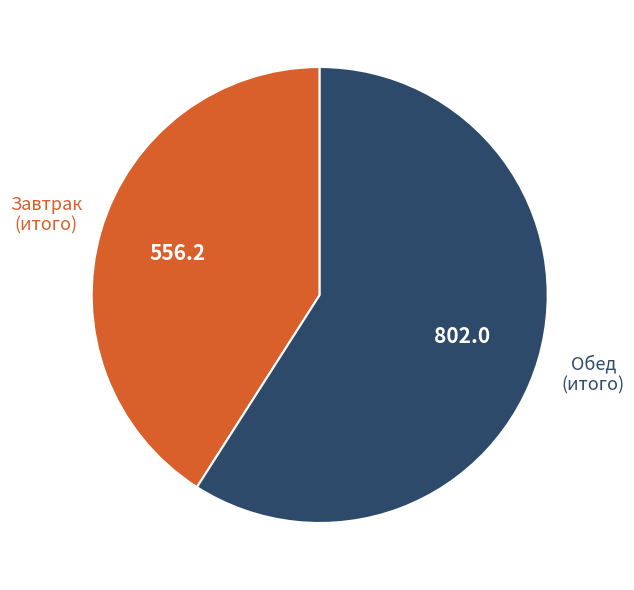

Is there any slice that represents more than half of the pie?

Yes